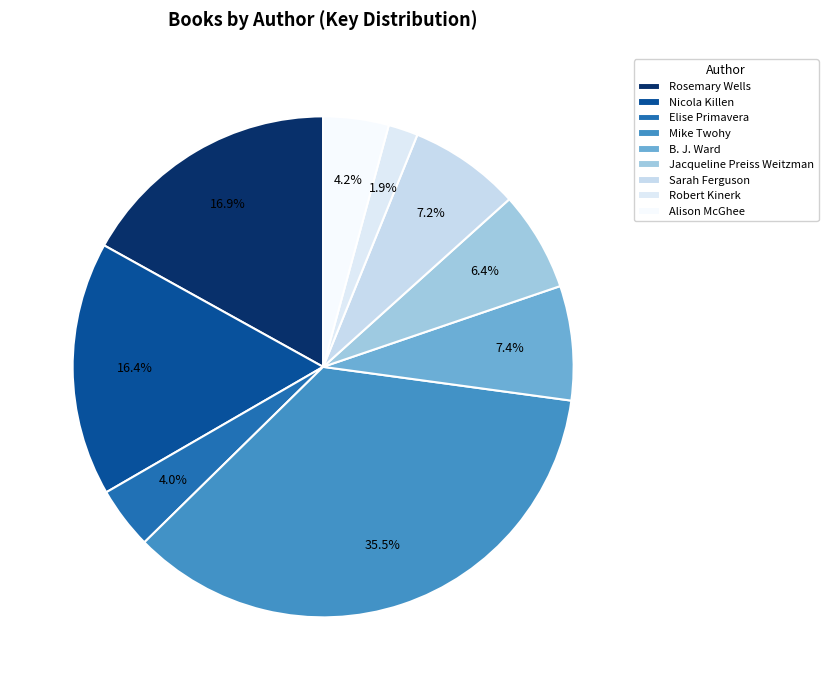

How many slices are in this pie chart?

9